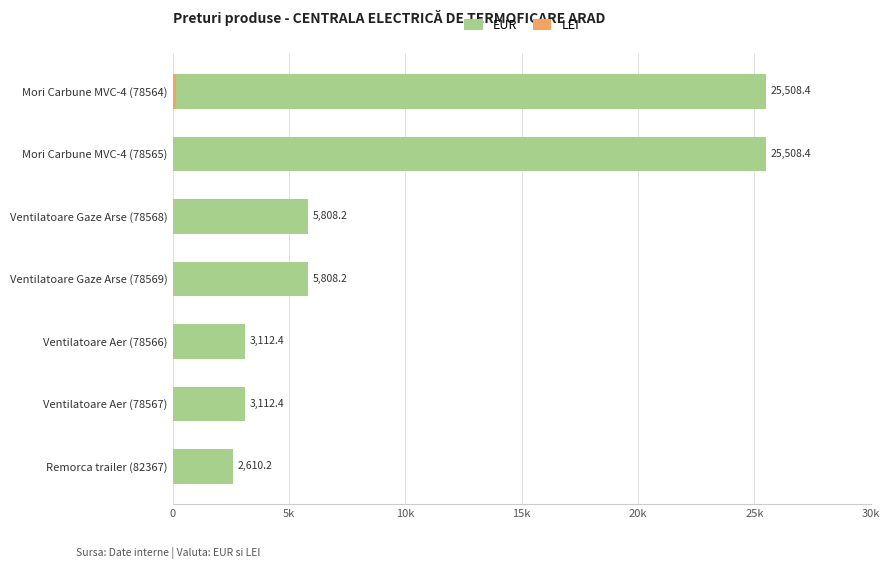

What position from the left is Ventilatoare Aer (78567)?

6